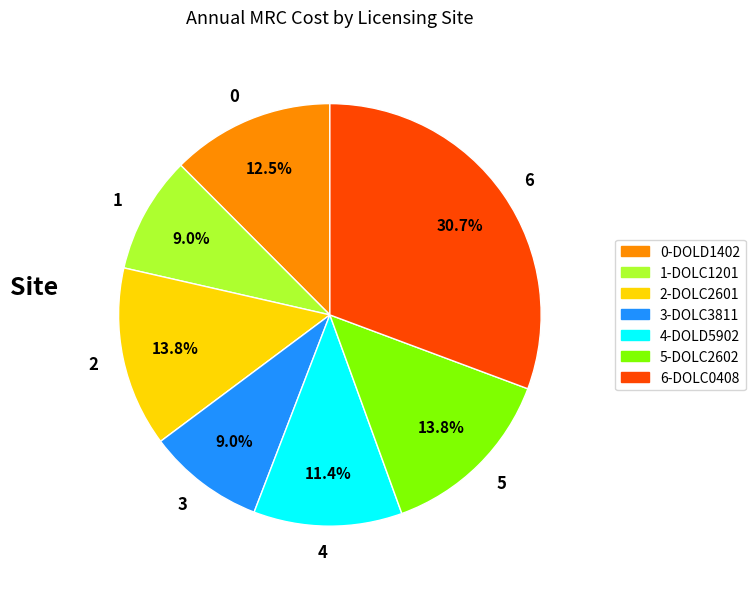

Is the sum of 2 and 4 greater than half?

No